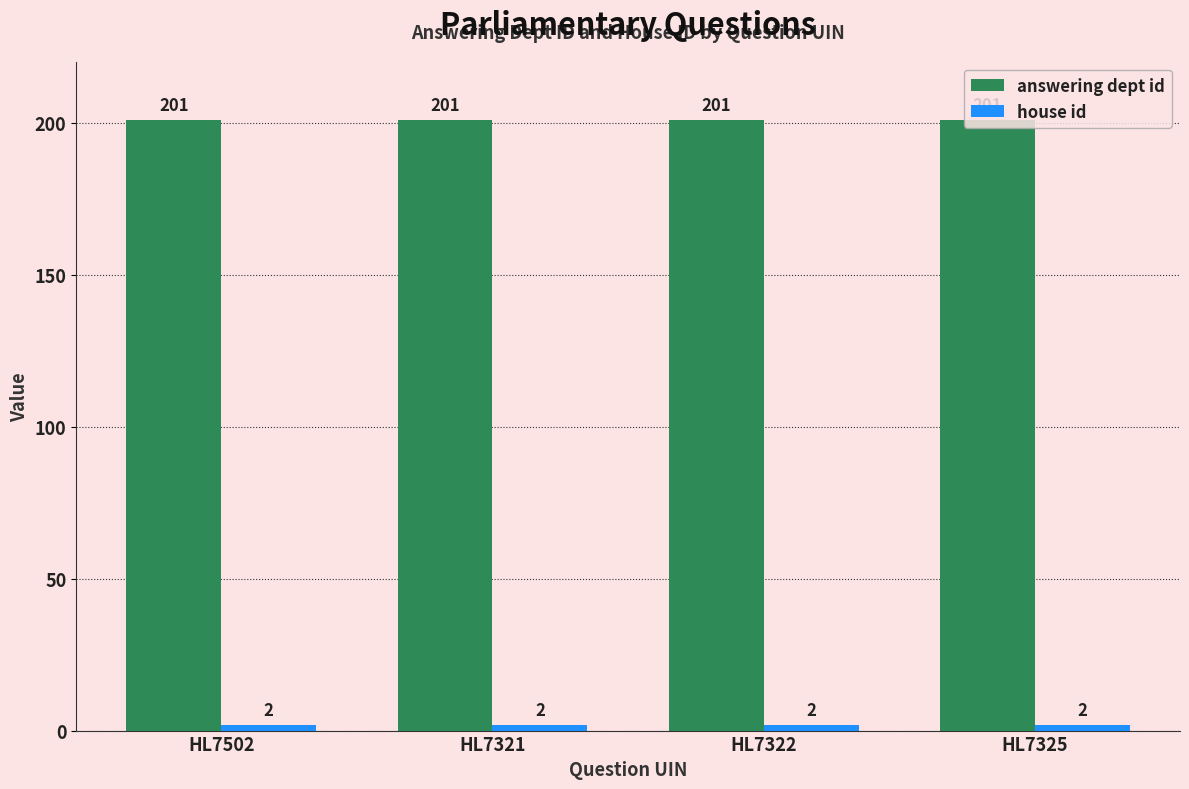

What is the total value across all series at HL7321?

203